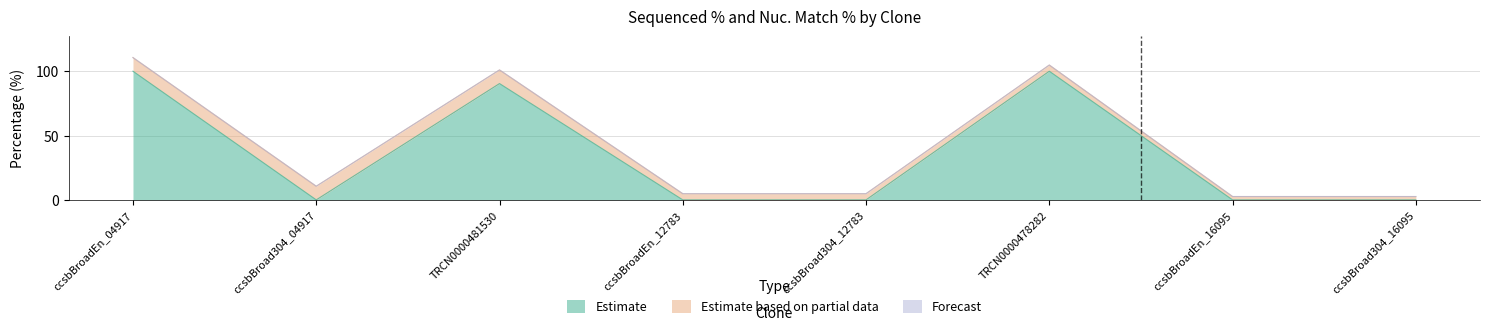

Rank the categories by Estimate based on partial data value from highest to lowest.

ccsbBroadEn_04917, ccsbBroad304_04917, TRCN0000481530, ccsbBroadEn_12783, ccsbBroad304_12783, TRCN0000478282, ccsbBroadEn_16095, ccsbBroad304_16095